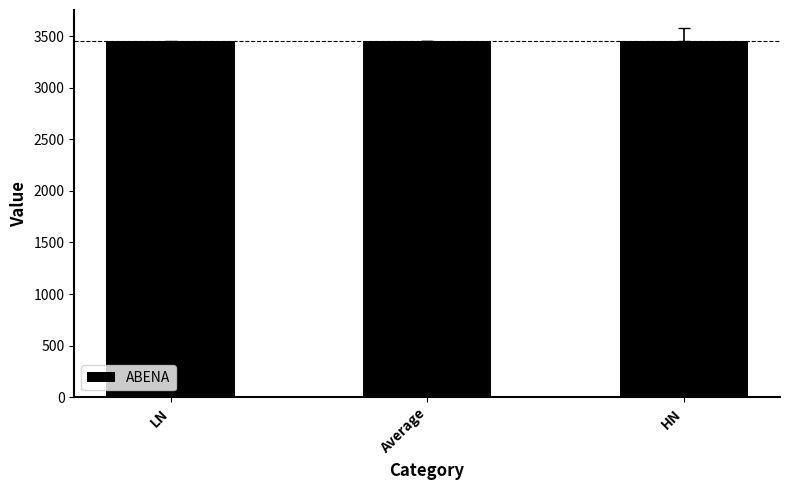

Does the chart contain any negative values?

No